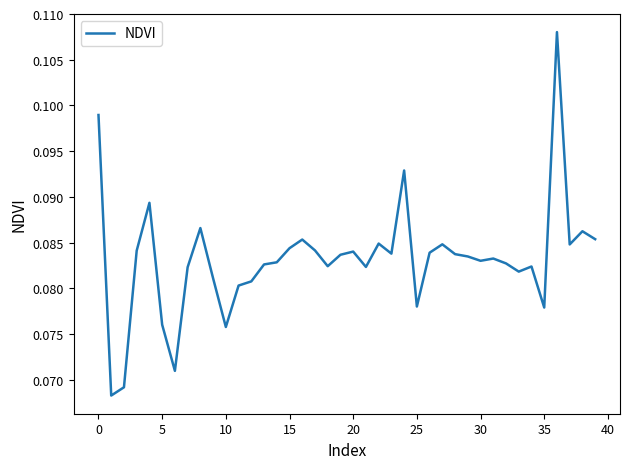

Which label corresponds to the largest value in the chart?

36